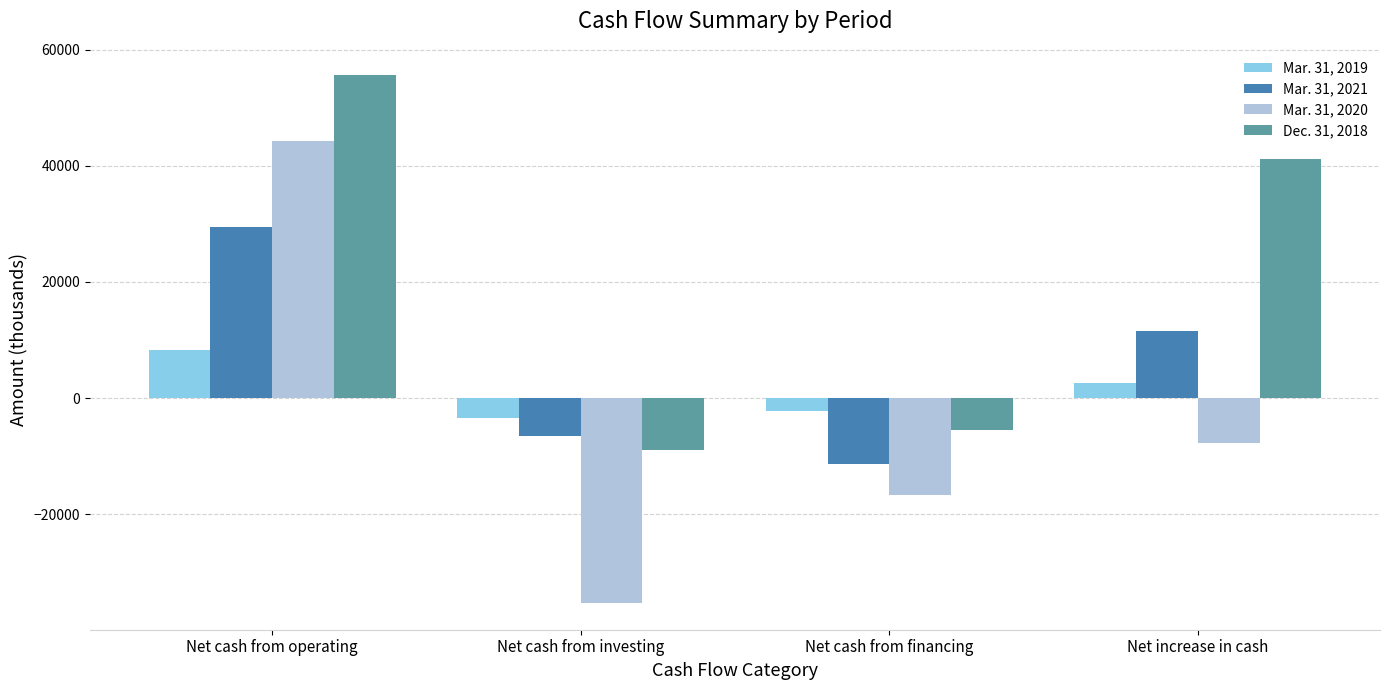

How many data points in Mar. 31, 2019 are less than 2669?

2